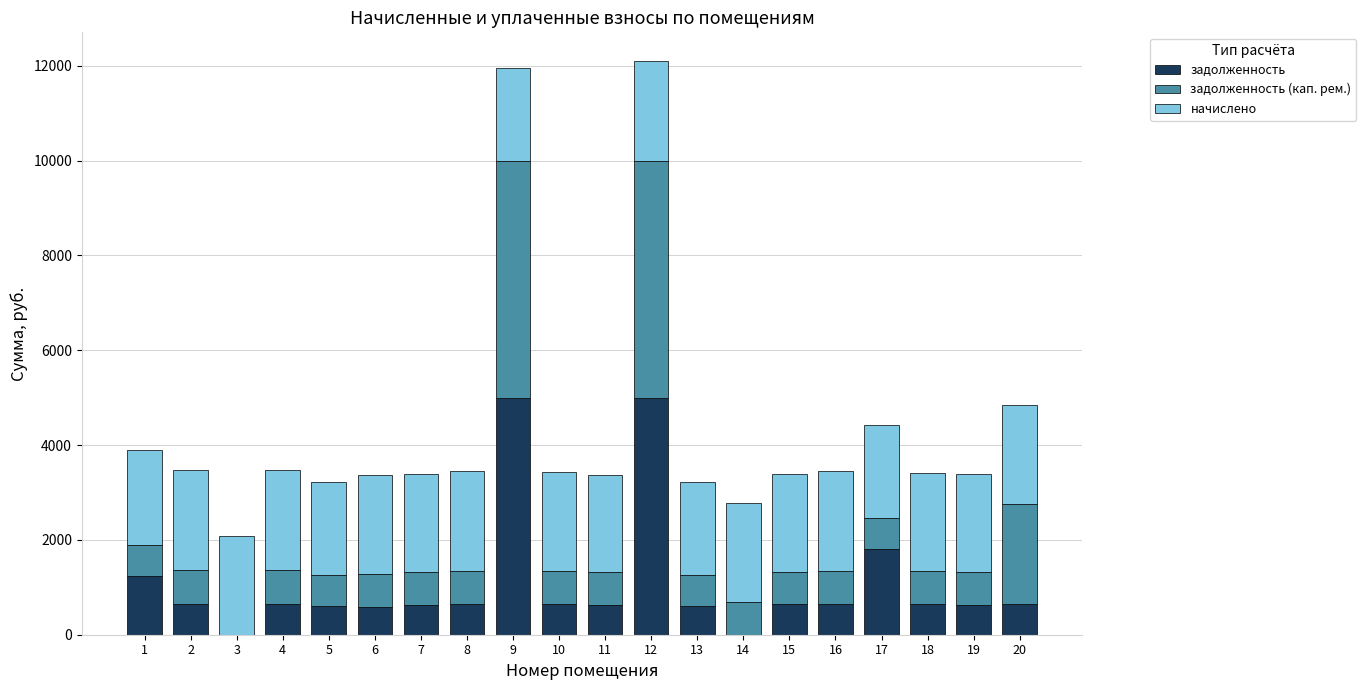

How many categories are shown in the chart?

20